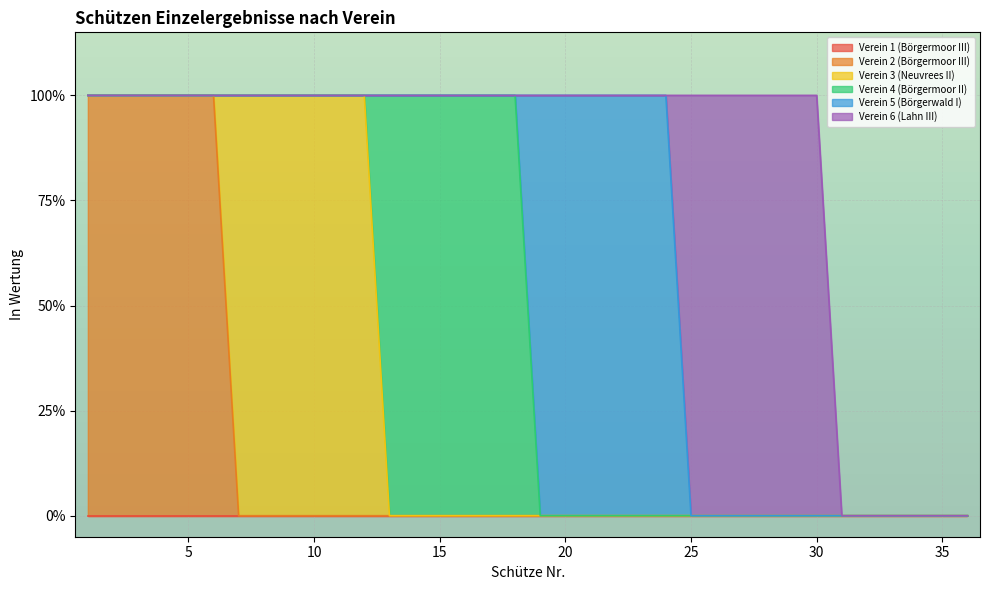

Rank the series by their maximum value, from highest to lowest.

Verein 2 (Börgermoor III), Verein 3 (Neuvrees II), Verein 4 (Börgermoor II), Verein 5 (Börgerwald I), Verein 6 (Lahn III), Verein 1 (Börgermoor III)